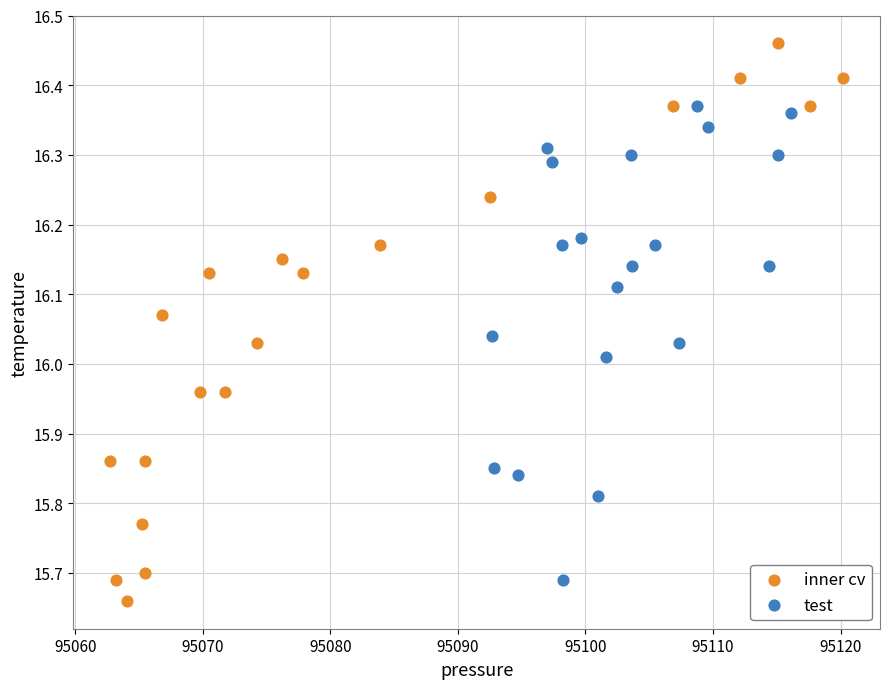

Which series has the largest Y range (max minus min)?

inner cv